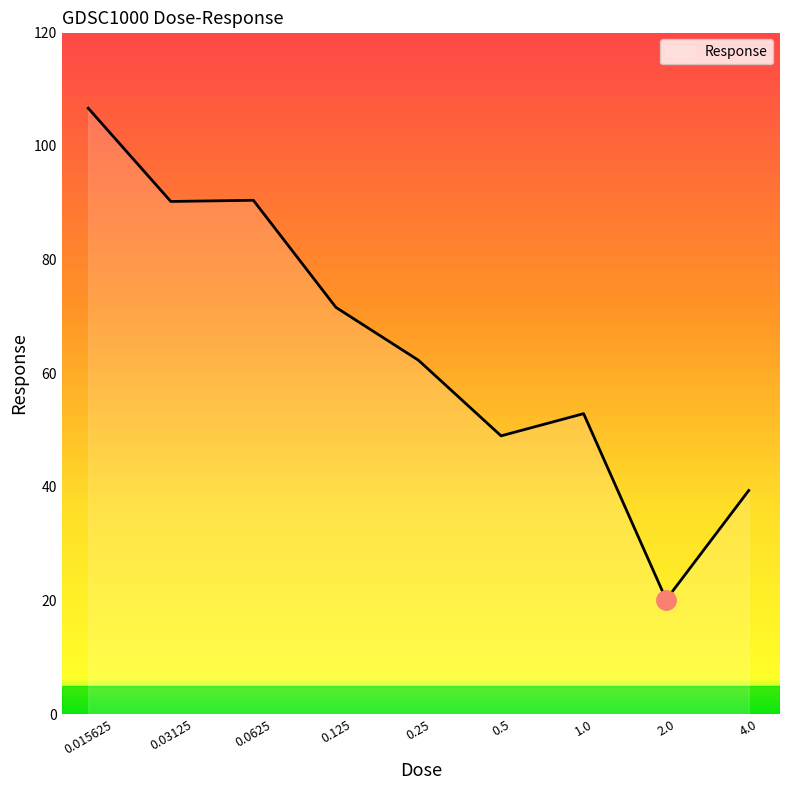

How many lines are shown in the chart?

1